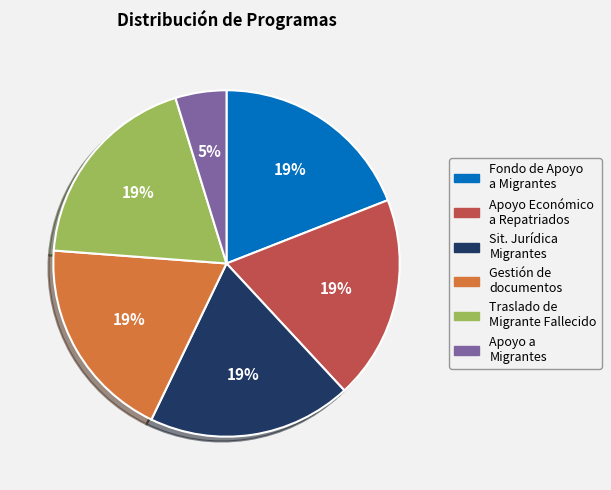

Is there any slice that represents more than half of the pie?

No